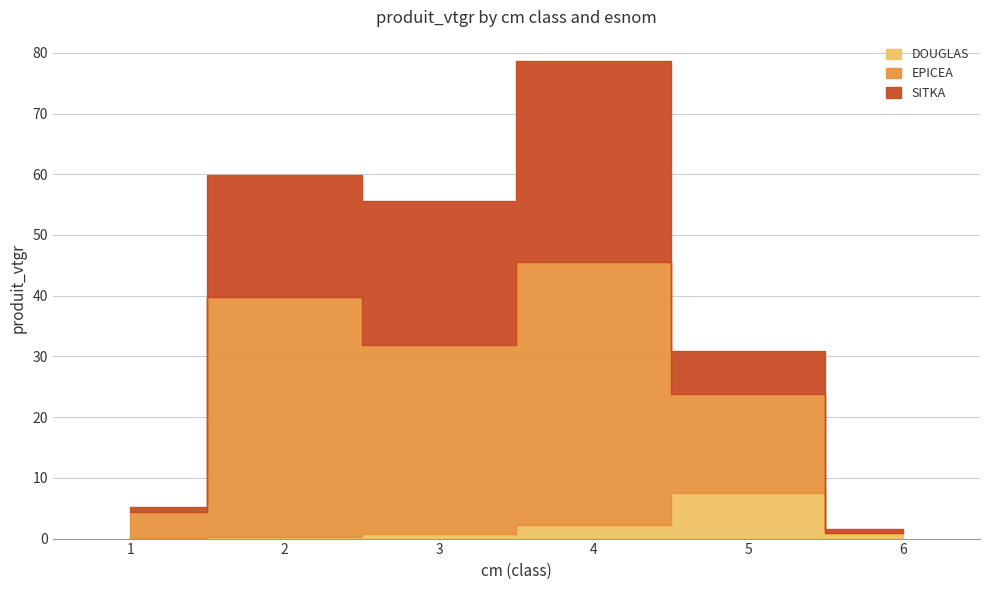

Does the chart display data point markers on the line(s)?

No